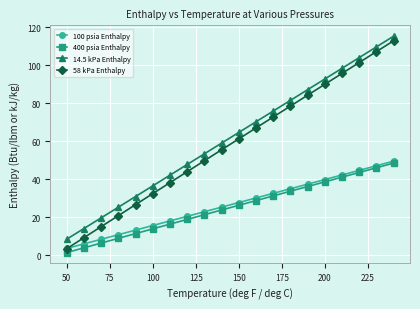

What is the value of the 58 kPa Enthalpy point at the 19th from the left?

107.3